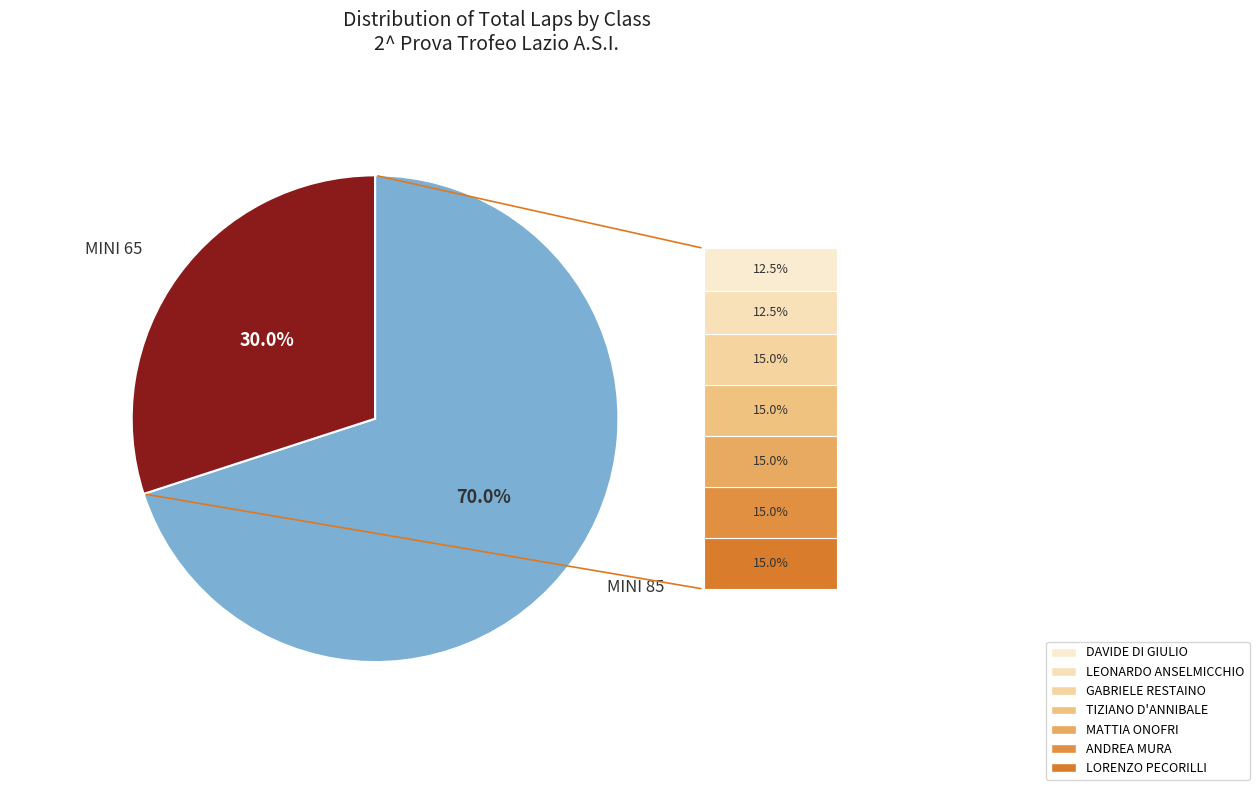

Does any single category account for the majority?

Yes